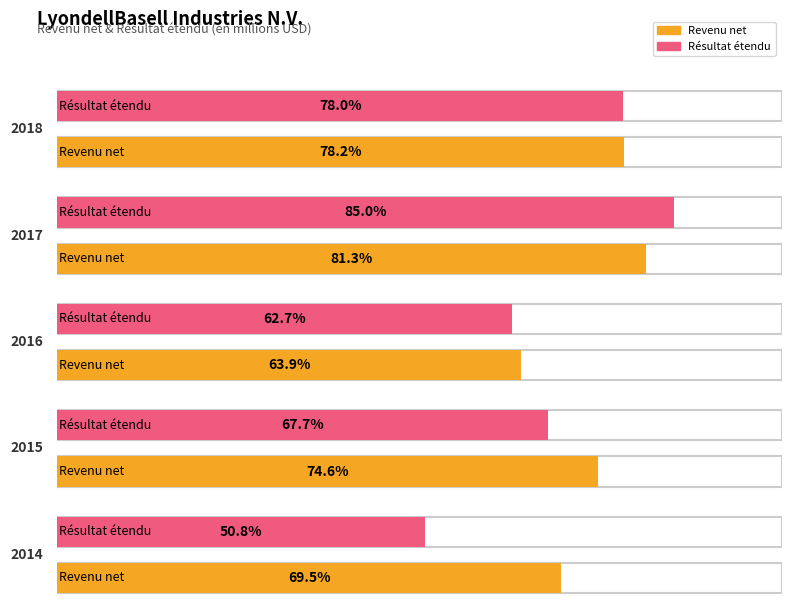

Rank the series at 2014 from lowest to highest value.

Résultat étendu, Revenu net